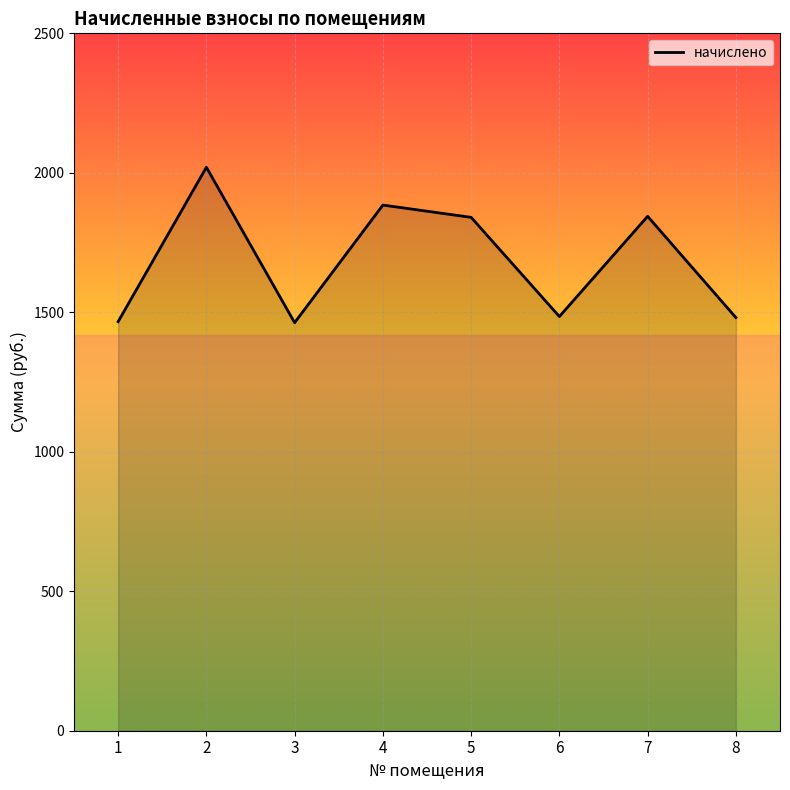

What is the difference between the values at 5 and 2?

179.6